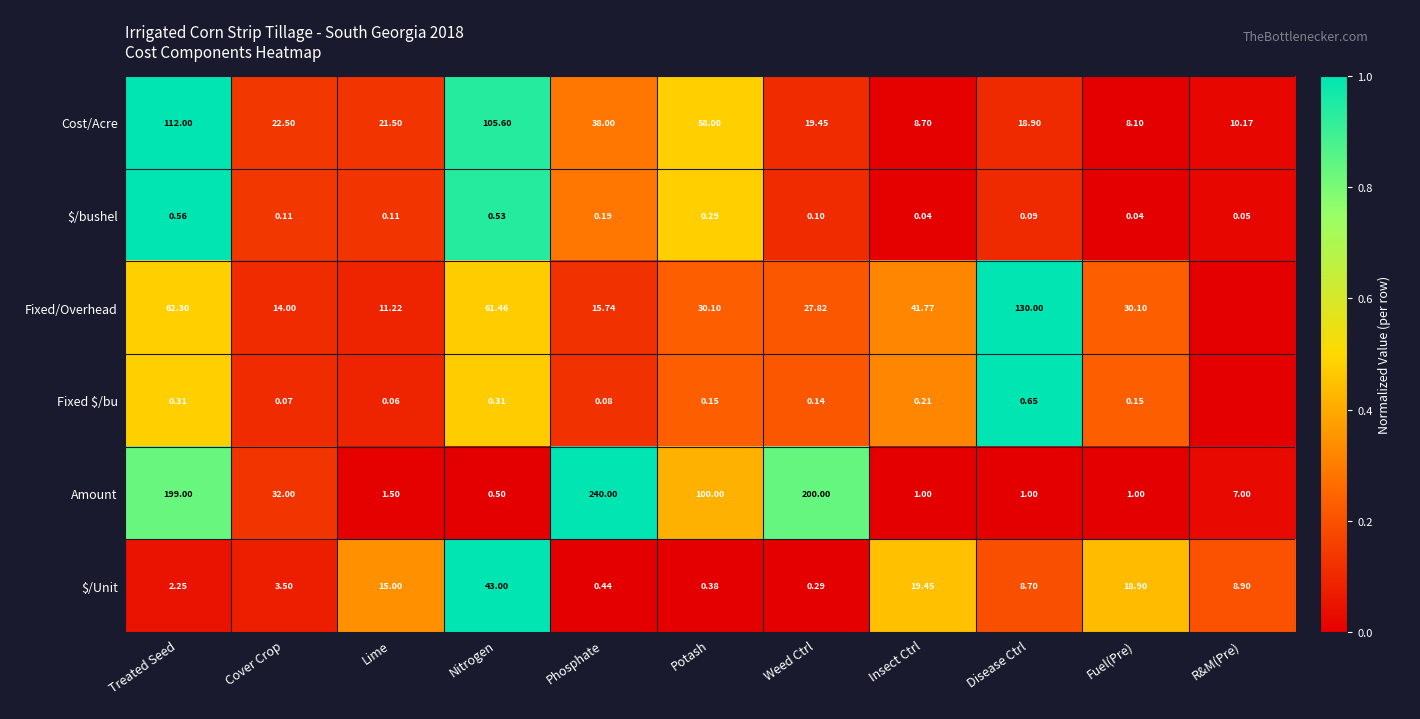

At Phosphate, list the series in order from smallest to largest.

$/Unit, Fixed/Overhead, Fixed $/bu, $/bushel, Cost/Acre, Amount